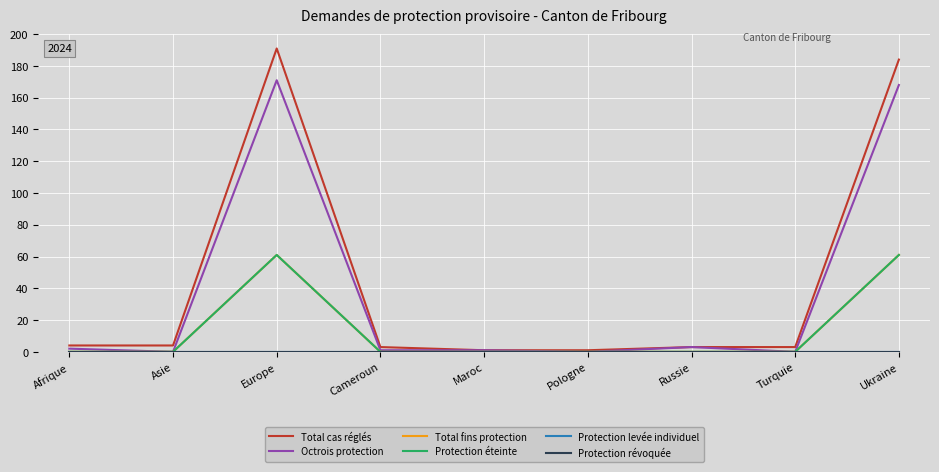

What position from the left is Pologne?

6